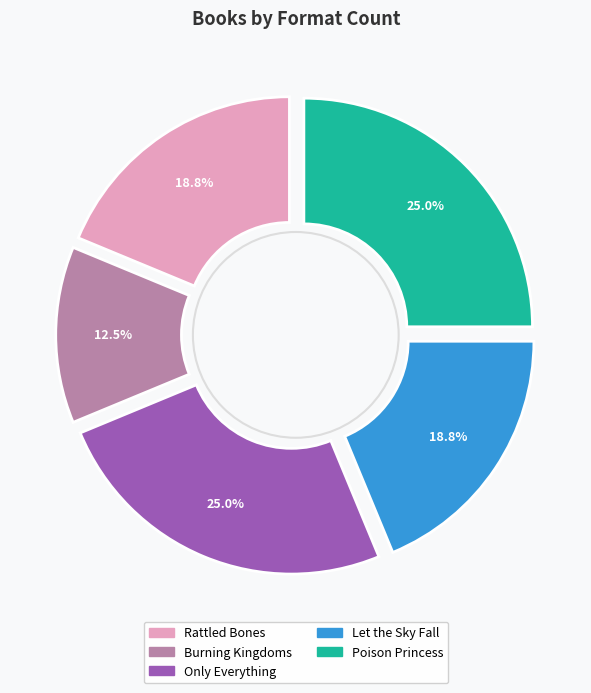

What is the ratio of the value at Poison Princess to the value at Rattled Bones?

1.3